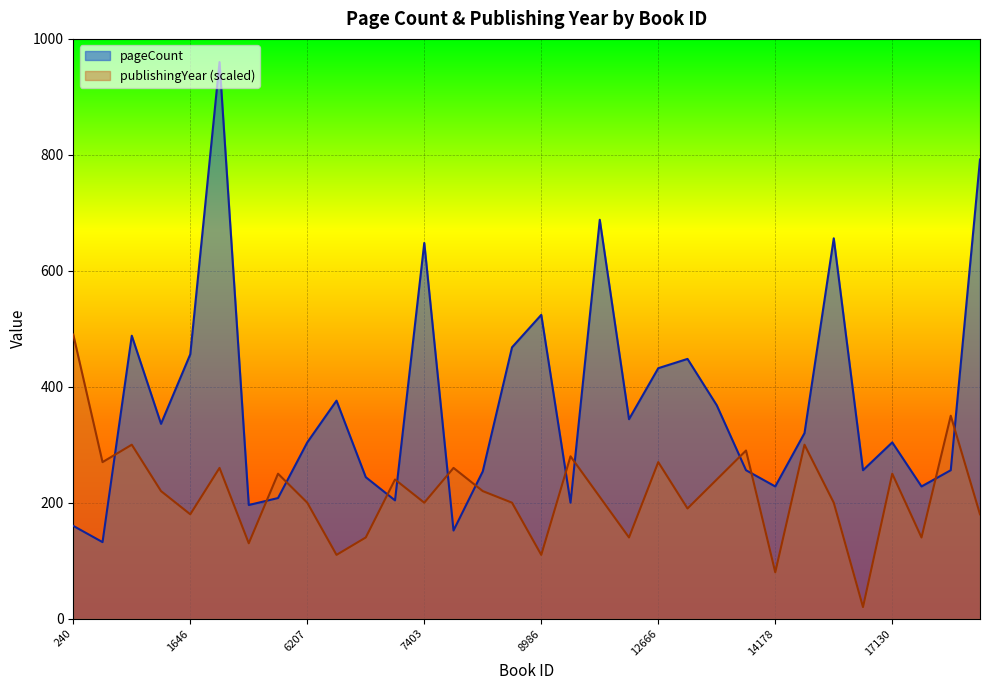

Rank the categories by publishingYear value from highest to lowest.

240, 19474, 1520, 14239, 13224, 9637, 1170, 12666, 1806, 7462, 5008, 17130, 7225, 12806, 1576, 8121, 9732, 6207, 7403, 8546, 16114, 12691, 1646, 20267, 6607, 11335, 19139, 1843, 6581, 8986, 14178, 16534